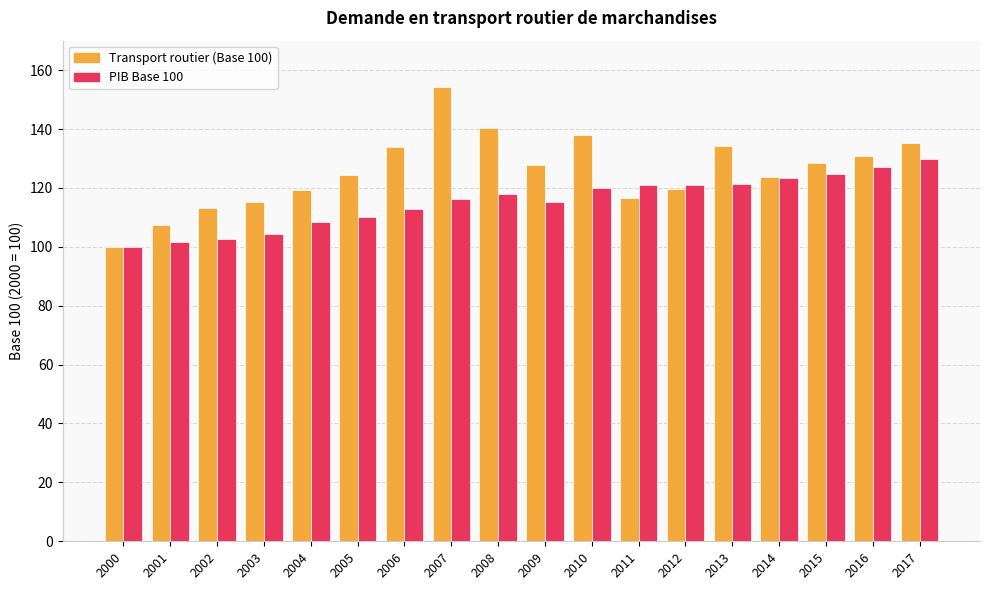

Which series changed the most between 2011 and 2014?

Transport routier (Base 100)